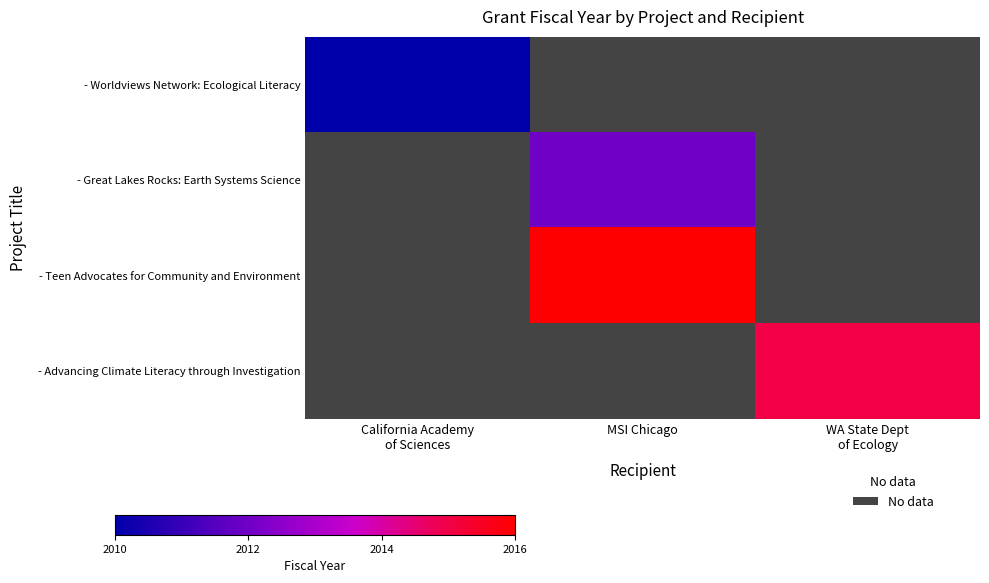

At MSI Chicago, list the series in order from largest to smallest.

- Teen Advocates for Community and Environment, - Advancing Climate Literacy through Investigation, - Worldviews Network: Ecological Literacy, - Great Lakes Rocks: Earth Systems Science